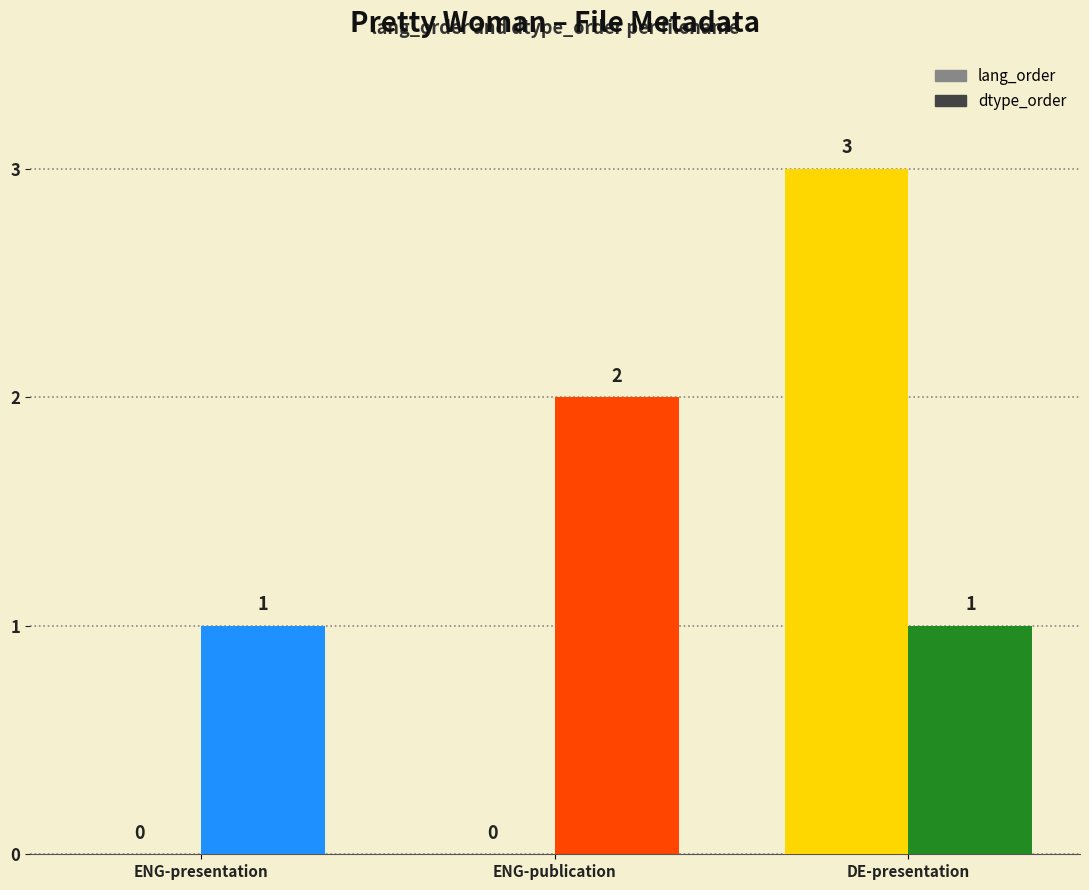

What is the spread (max minus min) of values at ENG-publication?

2